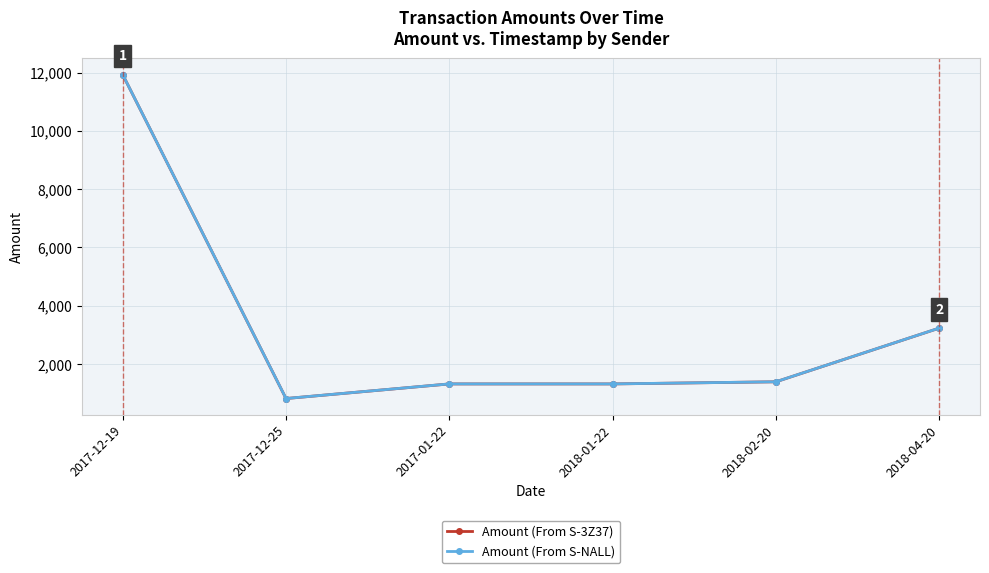

At which label is Amount (From S-3Z37) closest to 6373?

2018-04-20